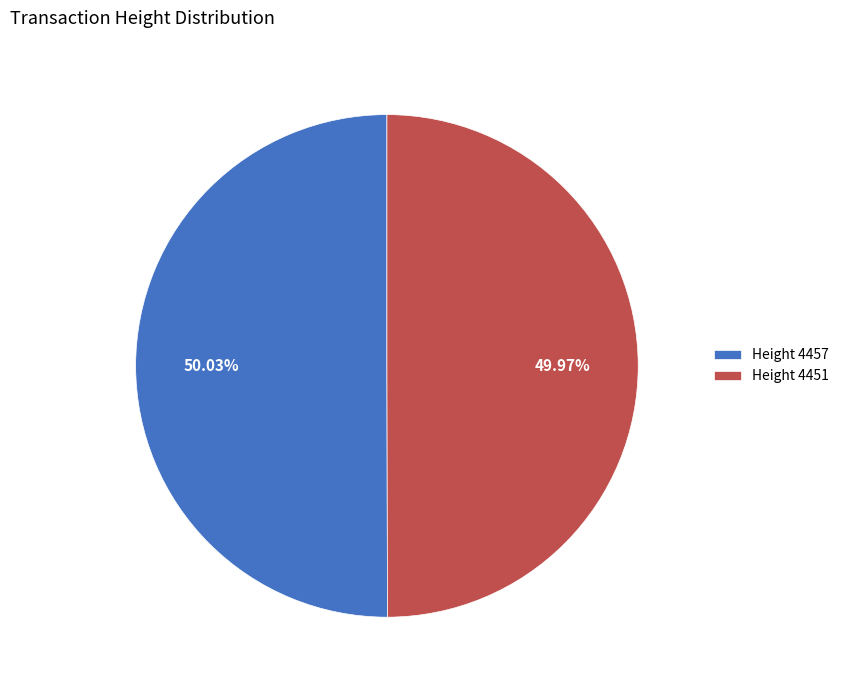

Approximately how many times larger is the value at Height 4451 compared to Height 4457?

1.0